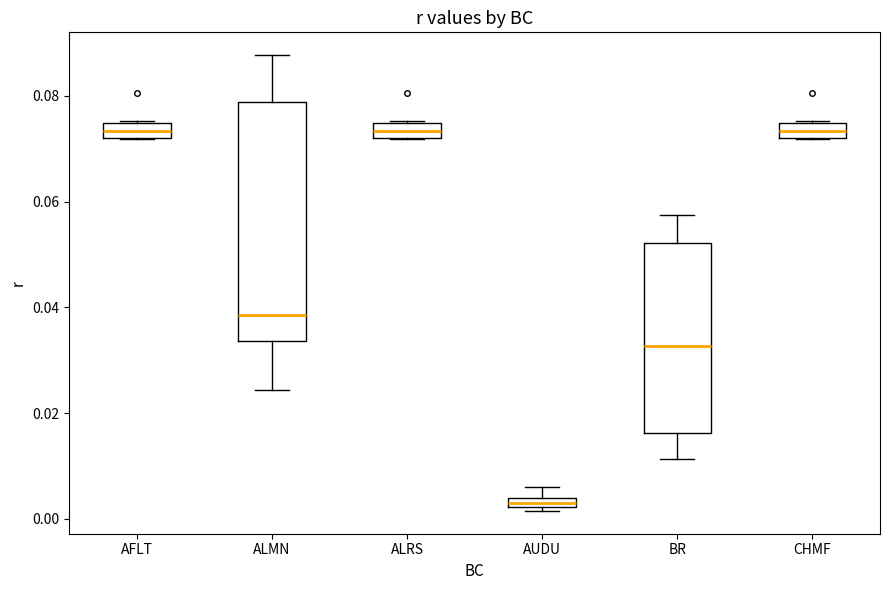

Which box is the tallest, from its lower edge to its upper edge?

ALMN